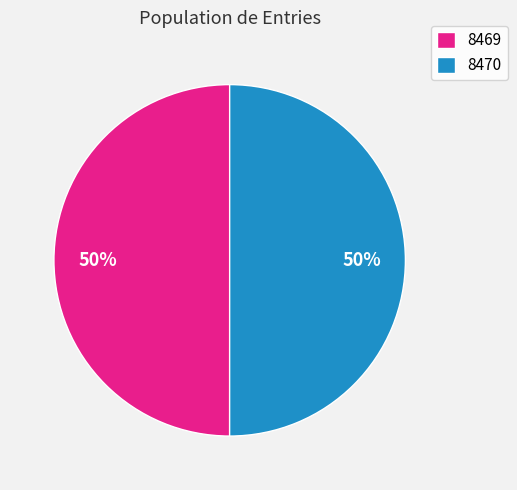

True or false: 8470 accounts for 50% of the total.

True